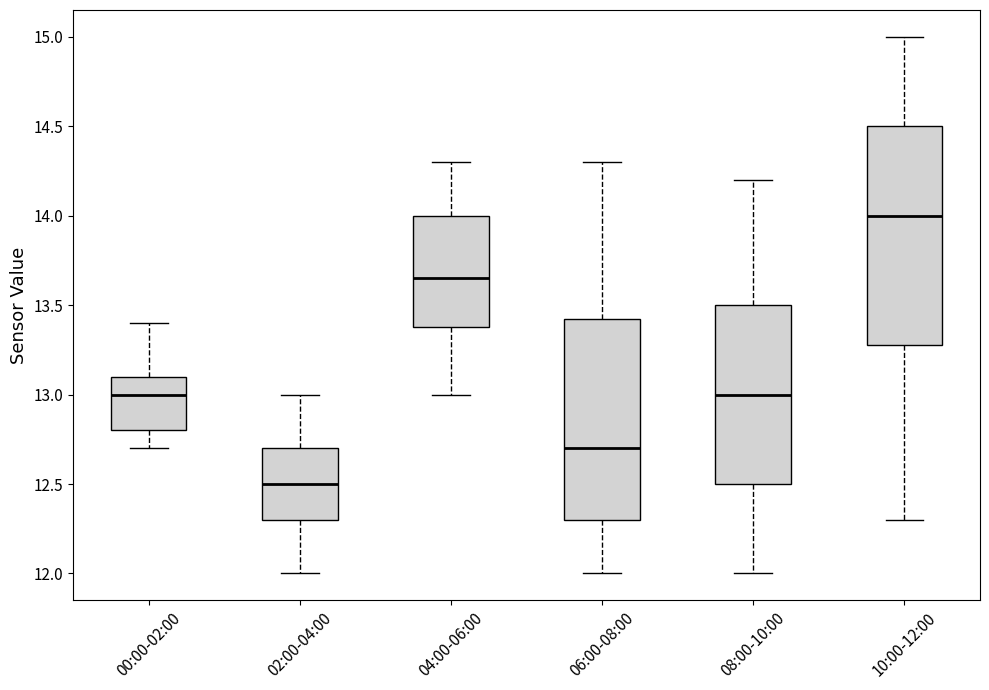

Reading left to right, read every box against the y-axis: the position of its median line, the range the box covers, and the ends of its whiskers. The values are not printed on the chart, so give them approximately, as read against the axis.

00:00-02:00: median 13.00, box 12.80 to 13.10, whiskers 12.70 to 13.40
02:00-04:00: median 12.50, box 12.30 to 12.70, whiskers 12.00 to 13.00
04:00-06:00: median 13.65, box 13.40 to 14.00, whiskers 13.00 to 14.30
06:00-08:00: median 12.70, box 12.30 to 13.45, whiskers 12.00 to 14.30
08:00-10:00: median 13.00, box 12.50 to 13.50, whiskers 12.00 to 14.20
10:00-12:00: median 14.00, box 13.30 to 14.50, whiskers 12.30 to 15.00